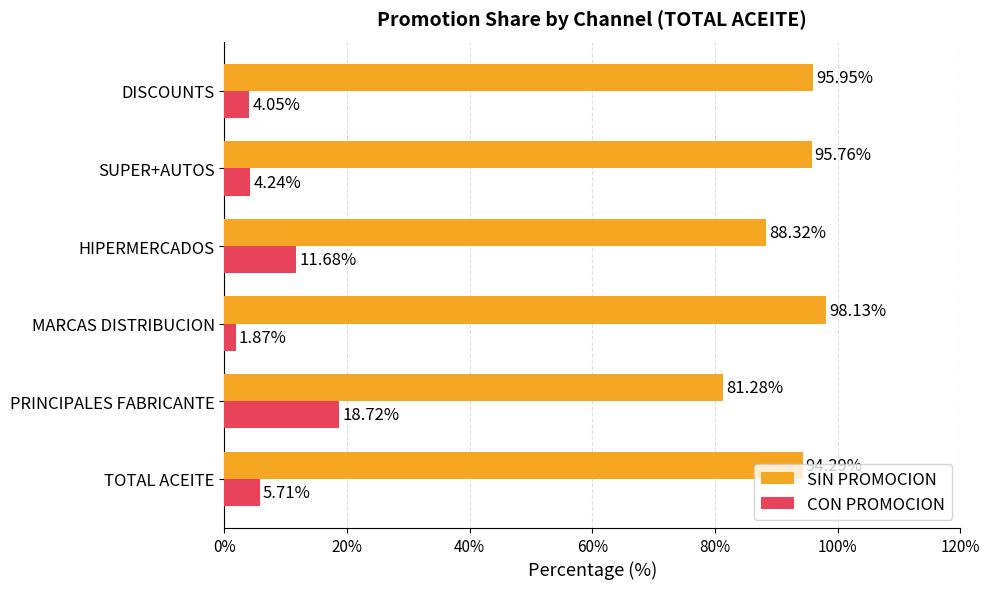

Is the value of CON PROMOCION at TOTAL ACEITE greater than the value of SIN PROMOCION at PRINCIPALES FABRICANTE?

No